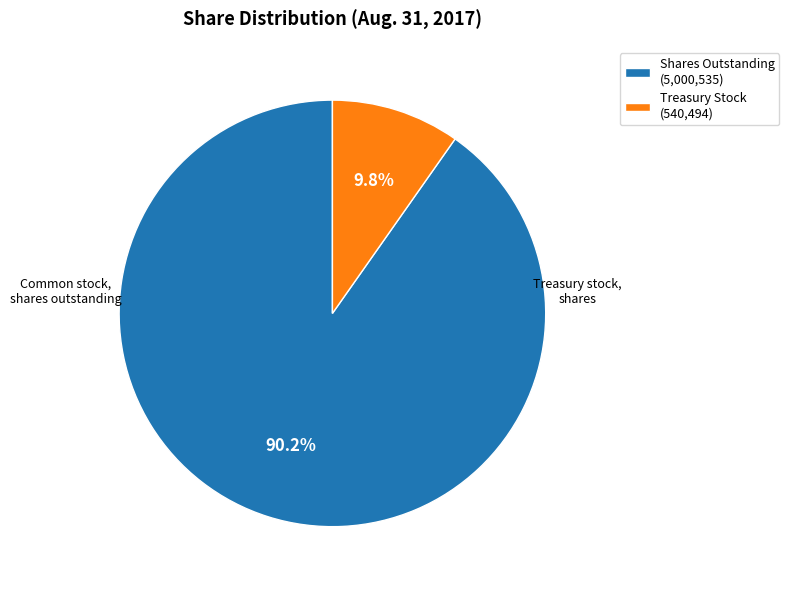

Is there any slice that represents more than half of the pie?

Yes